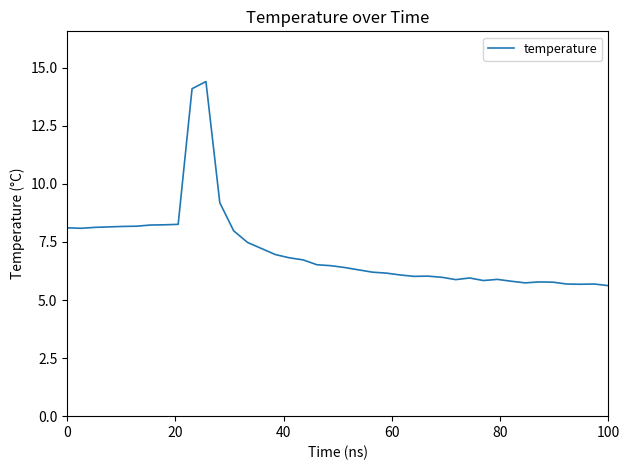

What is the smallest value displayed?

5.6